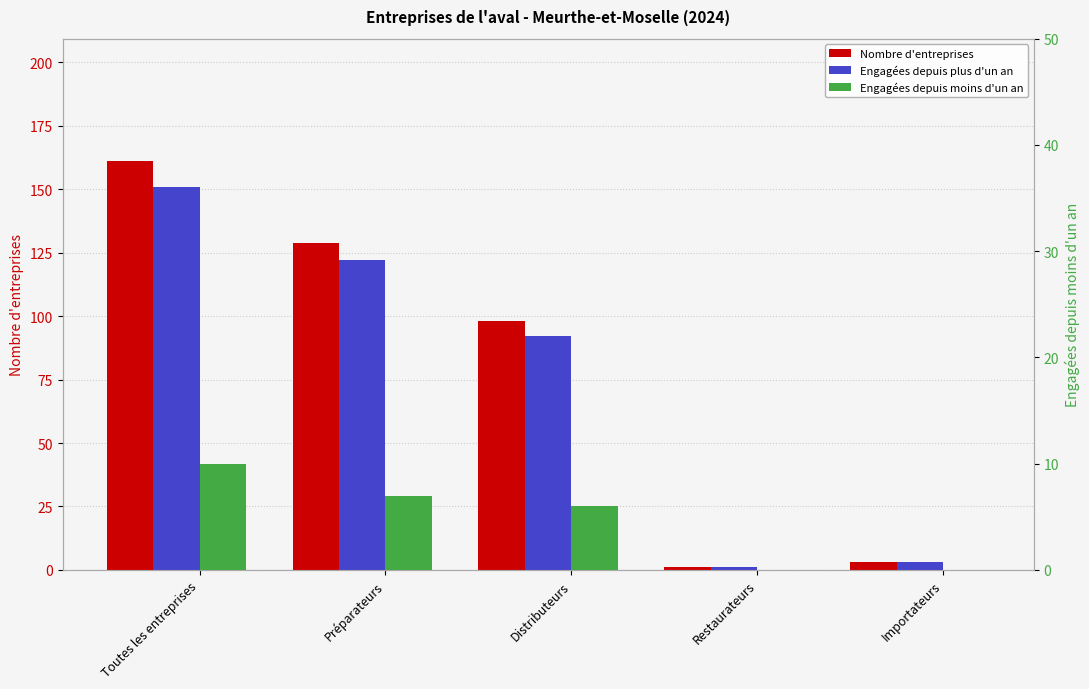

Which label corresponds to the largest value in the chart?

Toutes les entreprises